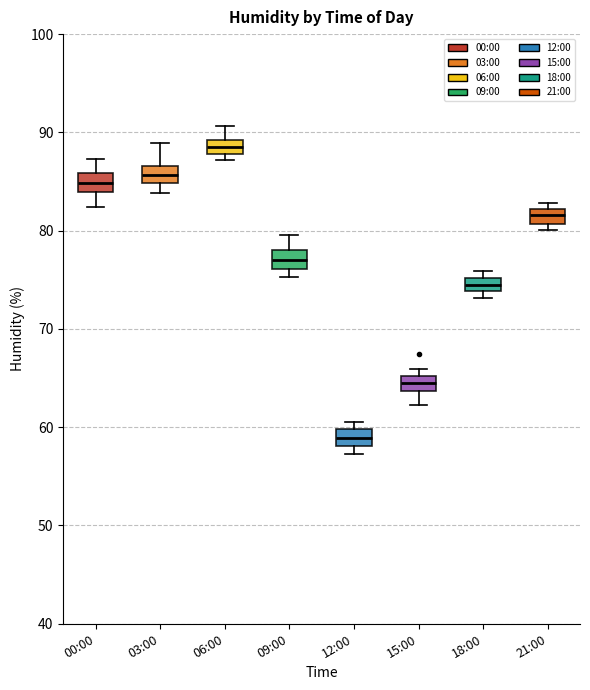

Which box has the highest median line?

06:00